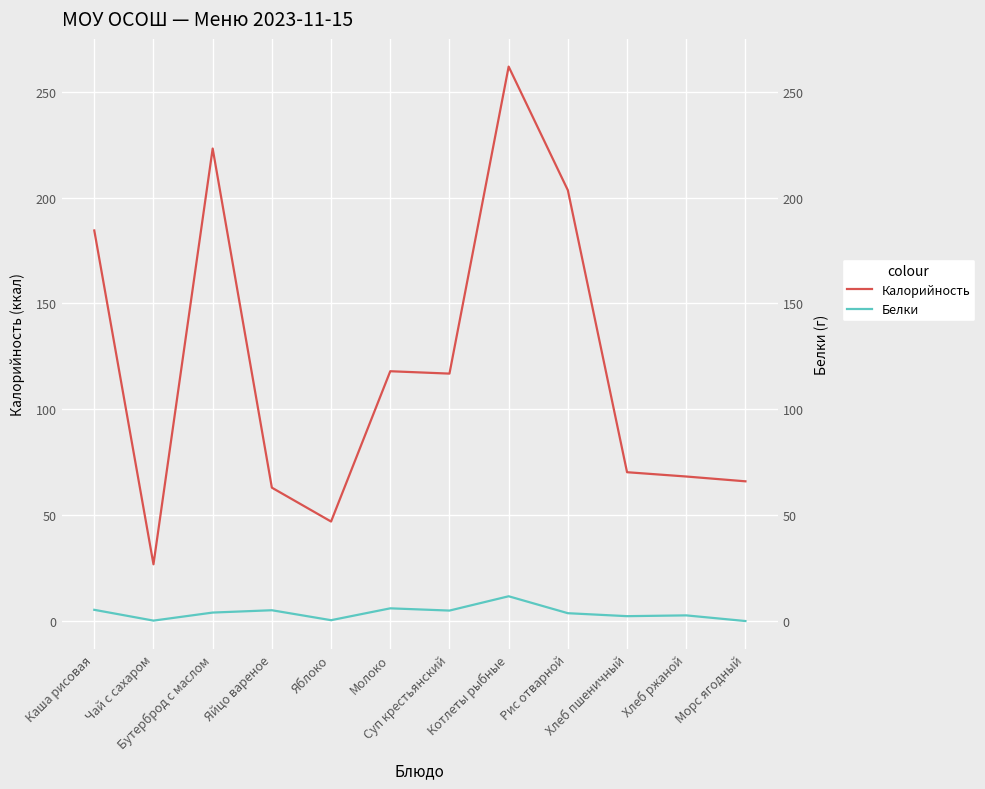

Which series has the widest spread of values?

Калорийность